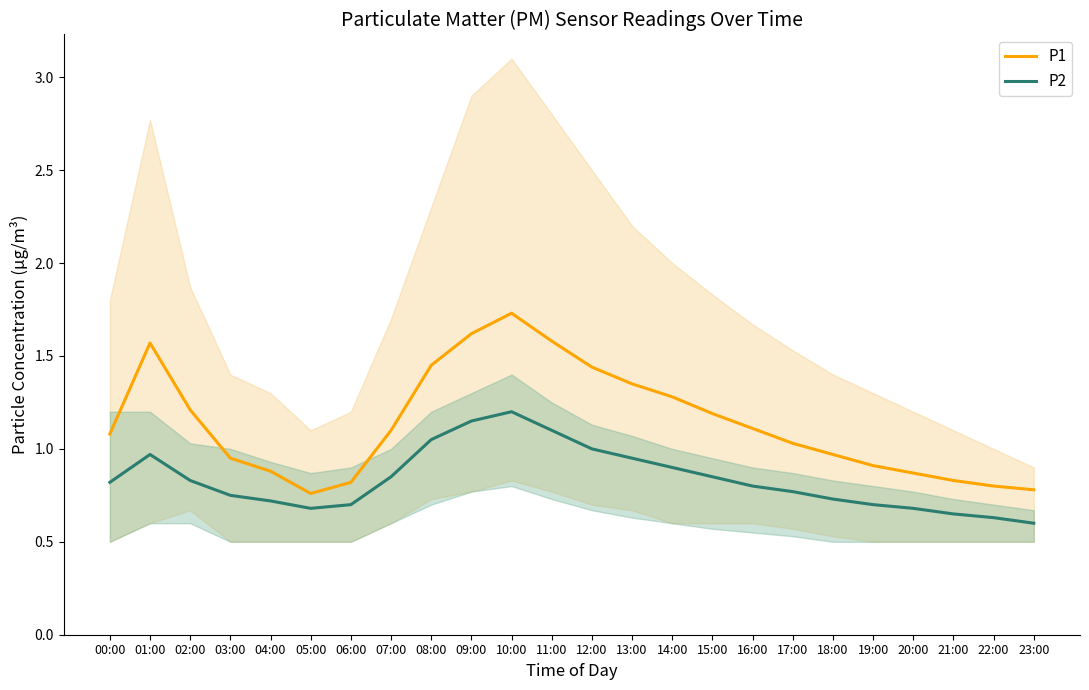

The value of P1 at 12:00 is 1.4. True or false?

True